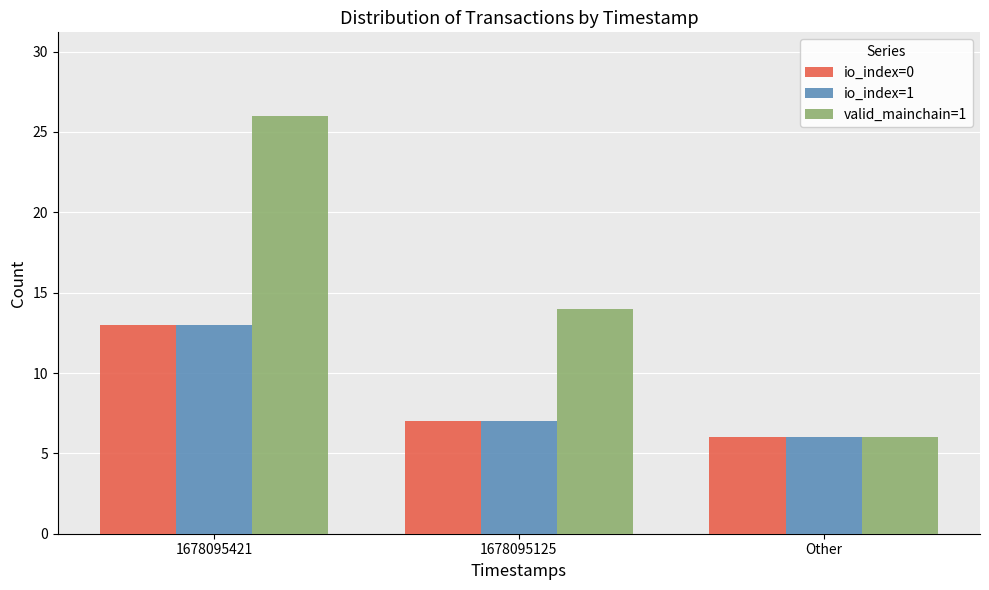

How many bars are there in total?

9